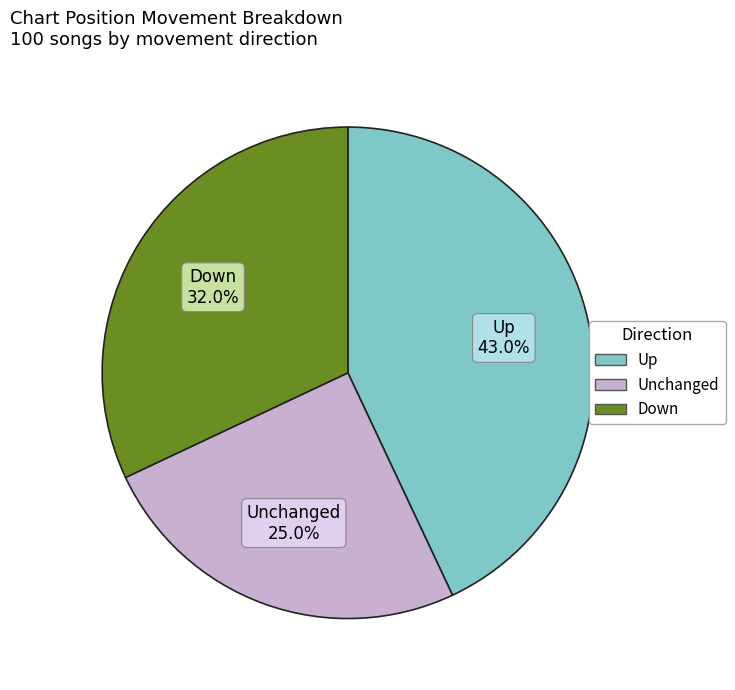

Is there a majority slice in this chart?

No